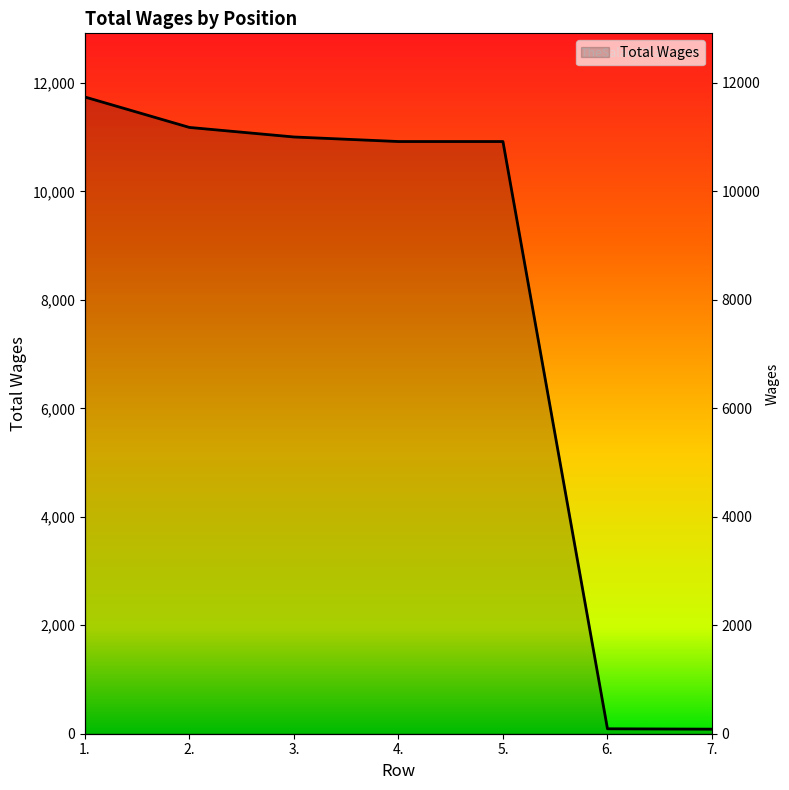

What is the label of the 2nd point from the left?

2.